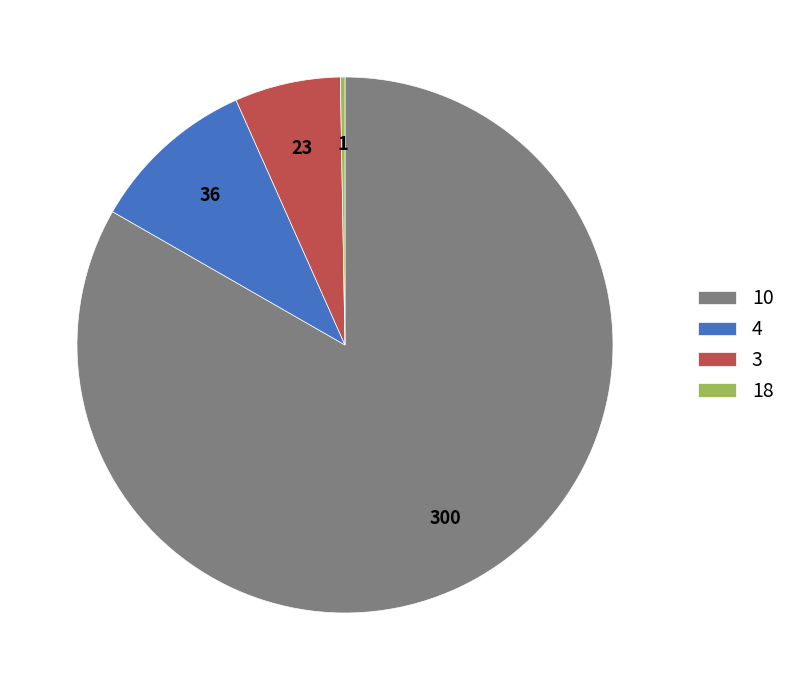

What is the majority slice?

10